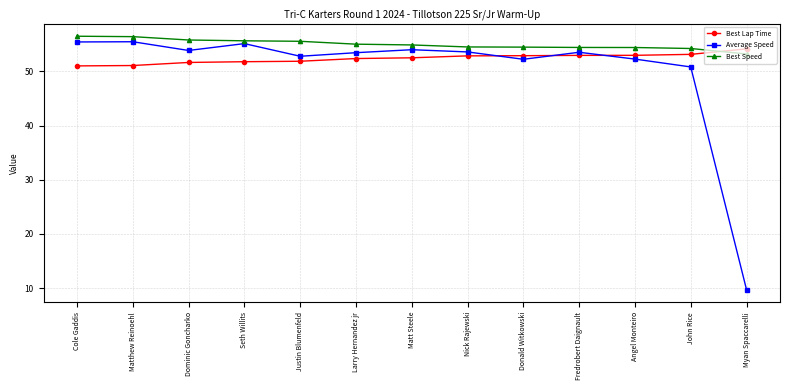

How many series are shown in this chart?

3